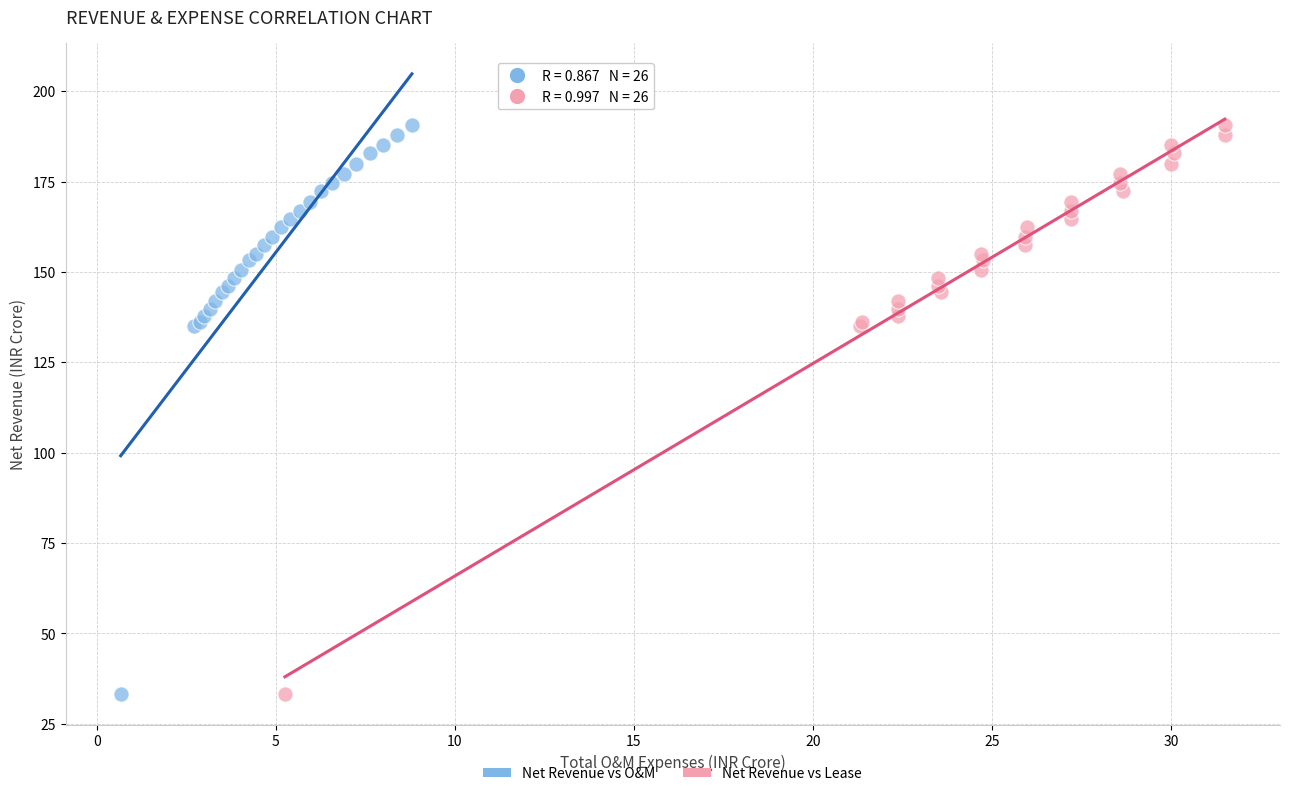

What are all the series names shown in the legend?

Net Revenue vs O&M, Net Revenue vs Lease